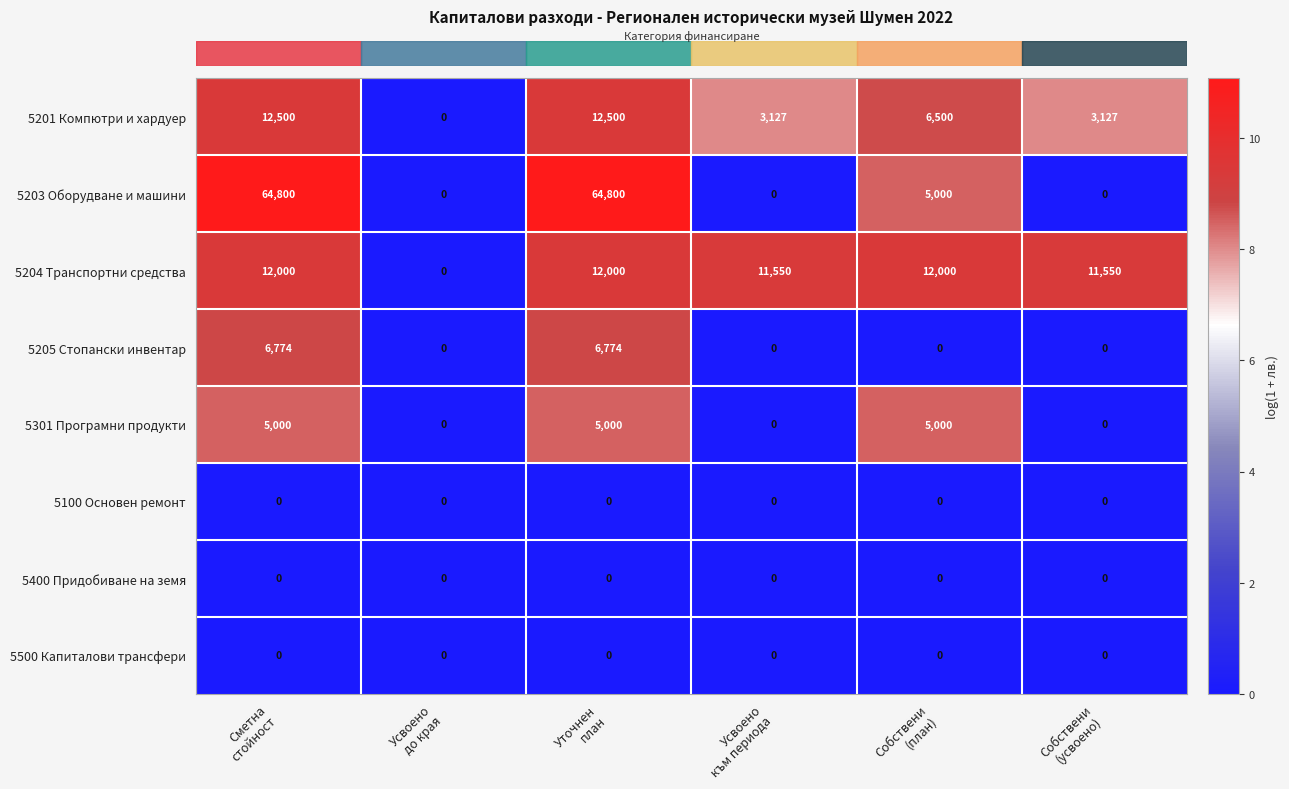

What is the spread (max minus min) of values at Усвоено
към периода?

11550